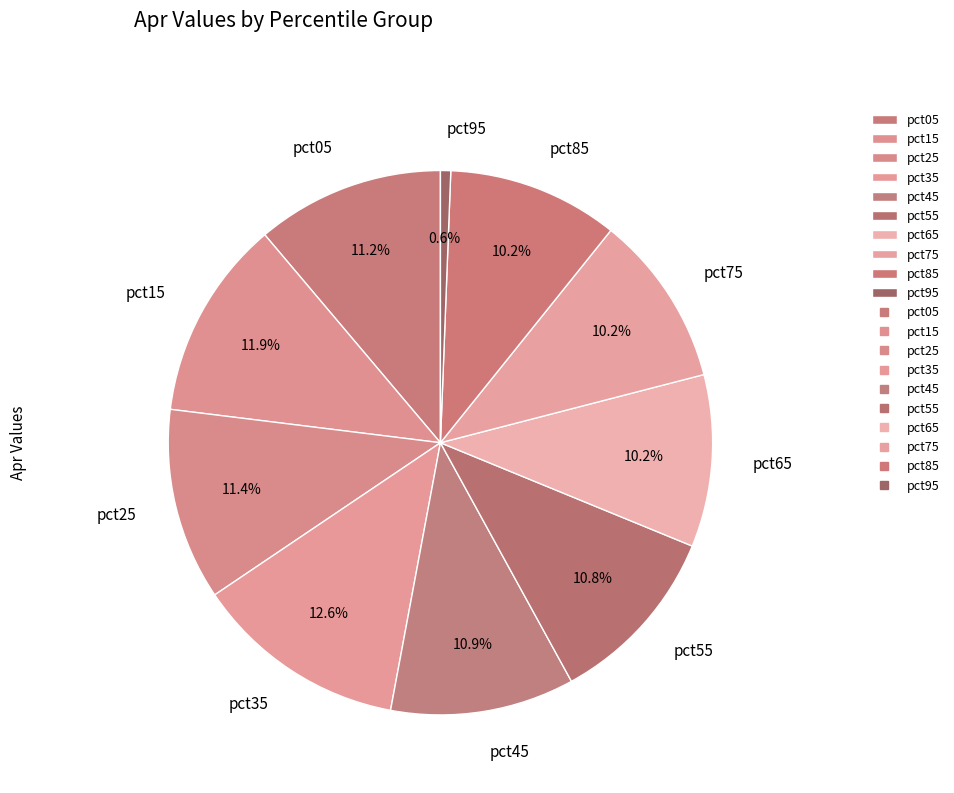

Do pct55 and pct35 together represent more than half of the pie?

No